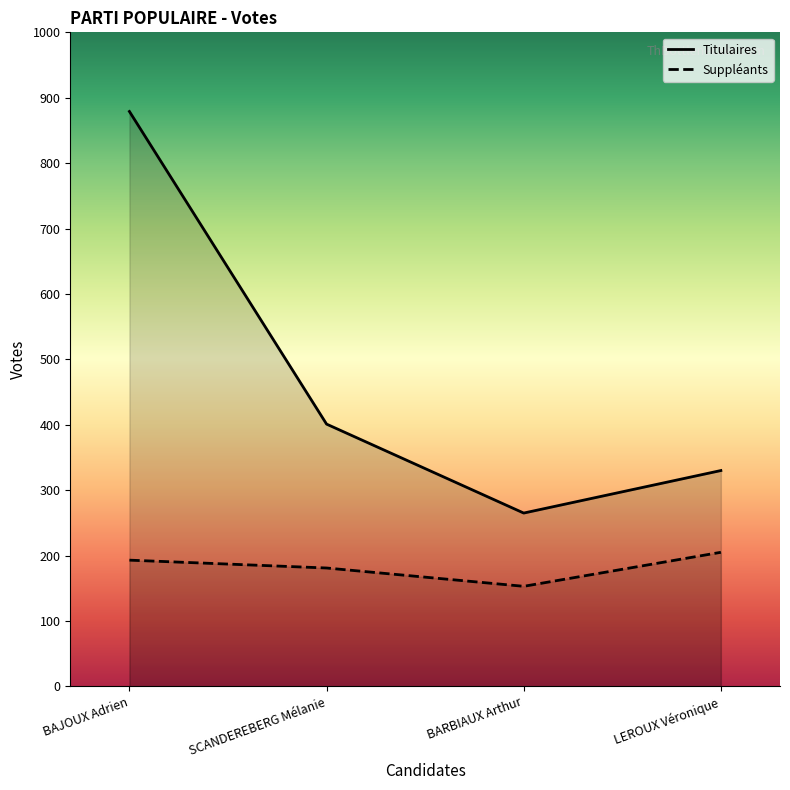

Reading right to left, extract all data points from this chart.

Titulaires: 330	265	401	879
Suppléants: 205	153	181	193